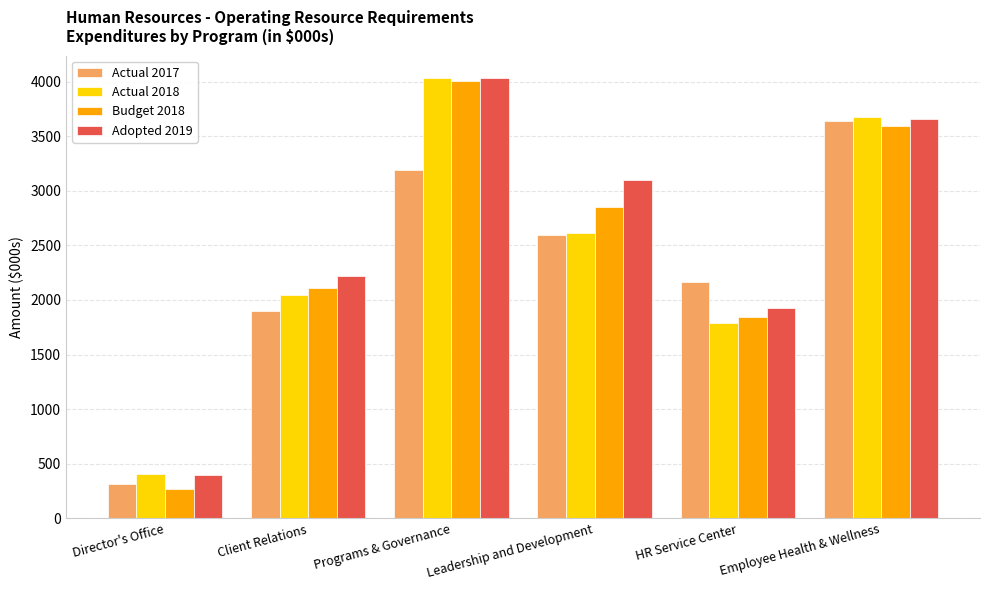

Which series has the largest total across all categories?

Adopted 2019